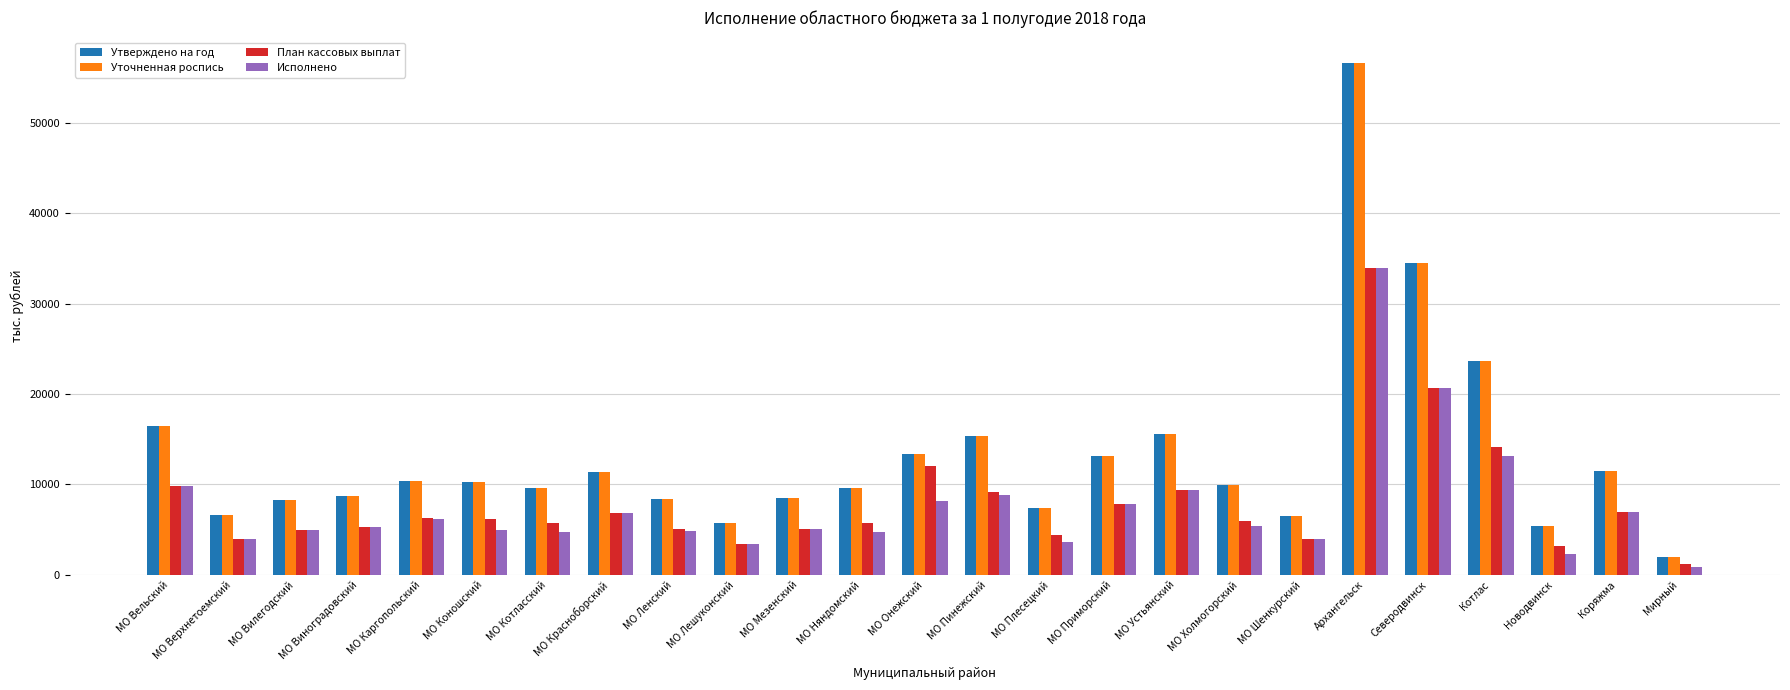

What is the sum of all Уточненная роспись values?

328792.3